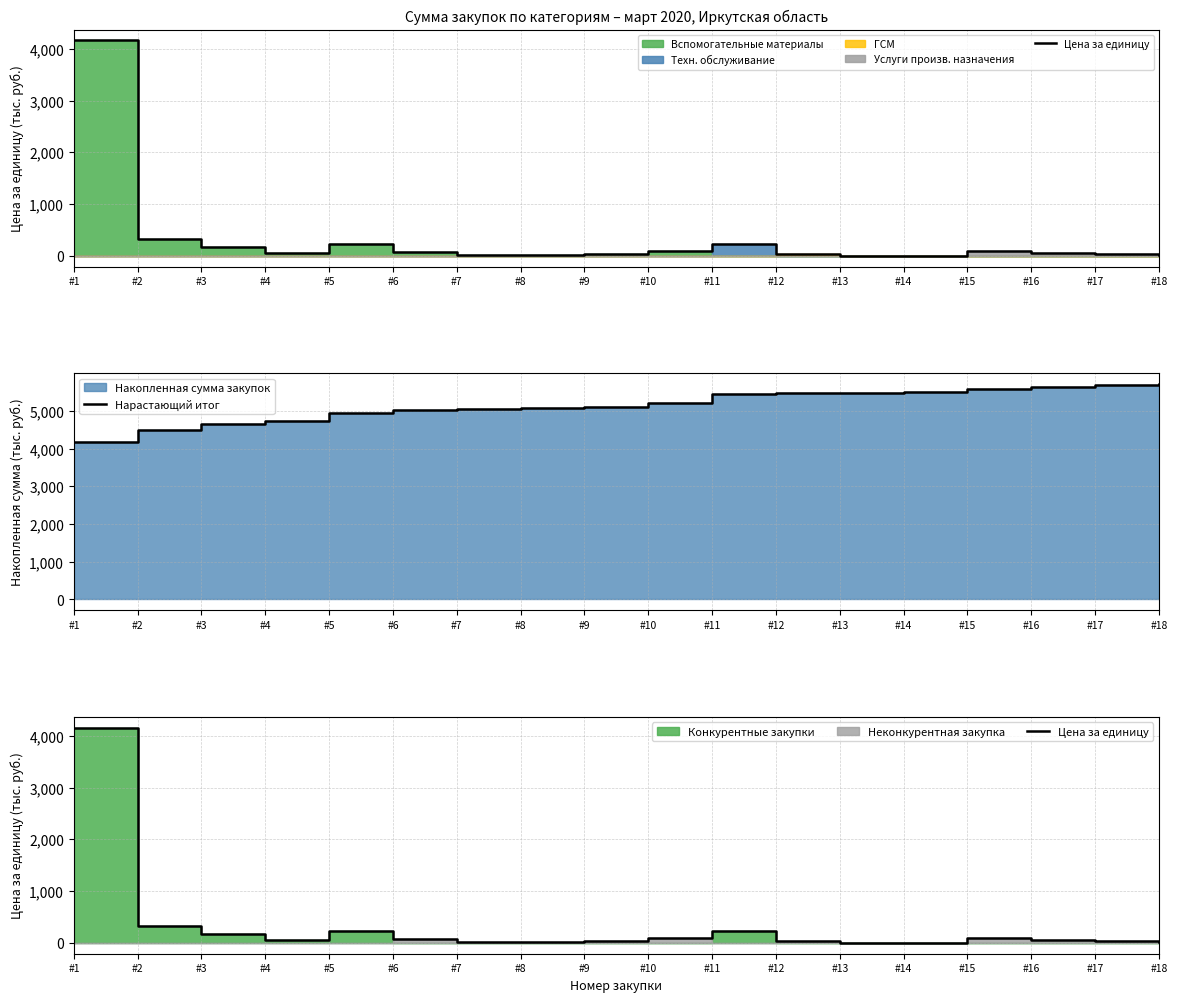

At which label does Нарастающий итог first exceed 5202?

#10